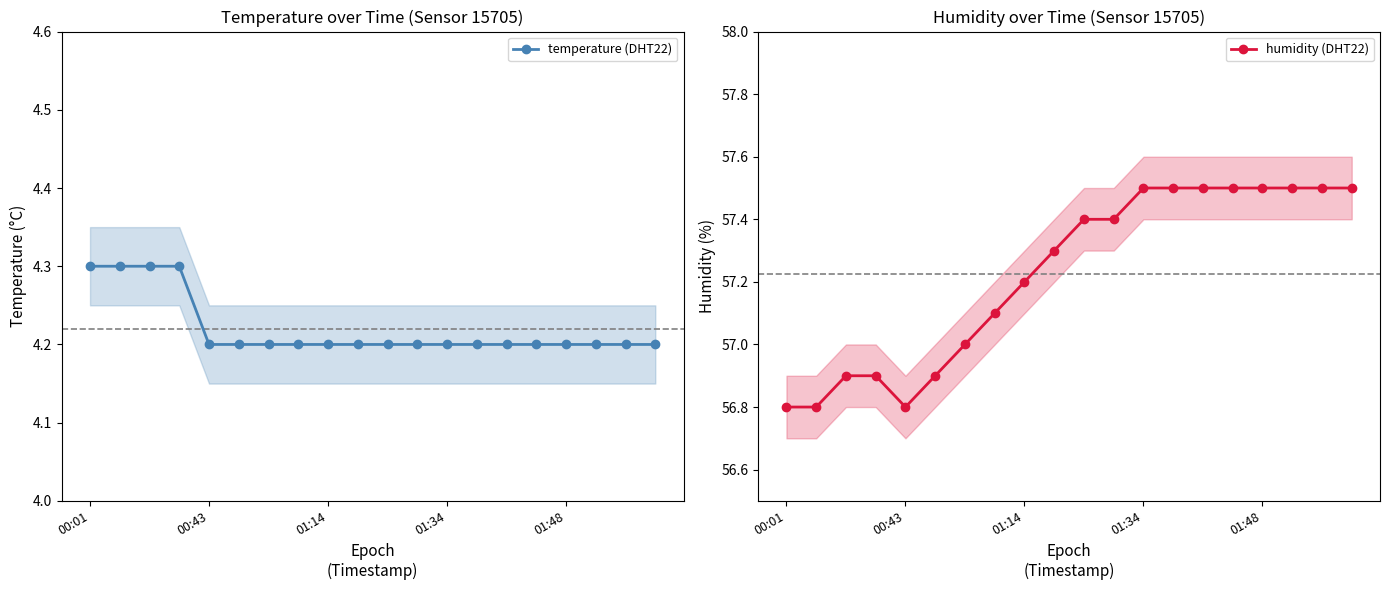

List the labels in order of temperature (DHT22) value, smallest first.

01:48, 5, 6, 7, 8, 9, 10, 11, 12, 13, 14, 15, 16, 17, 18, 19, 00:01, 00:43, 01:14, 01:34